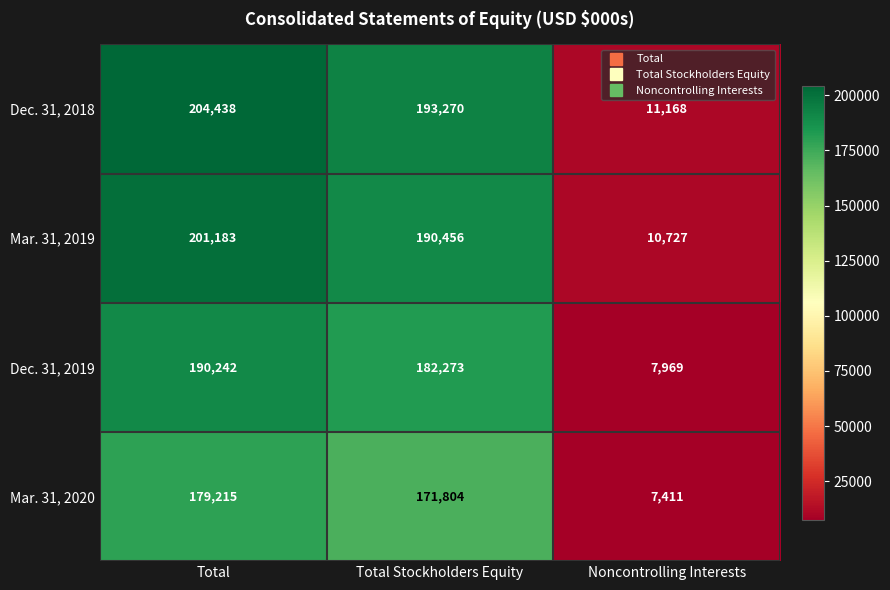

What is the spread (max minus min) of values at Total?

25223